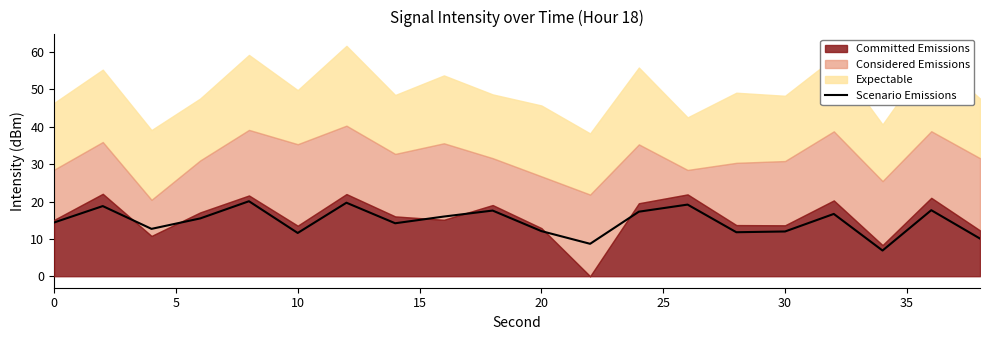

How many values are below 15?

10